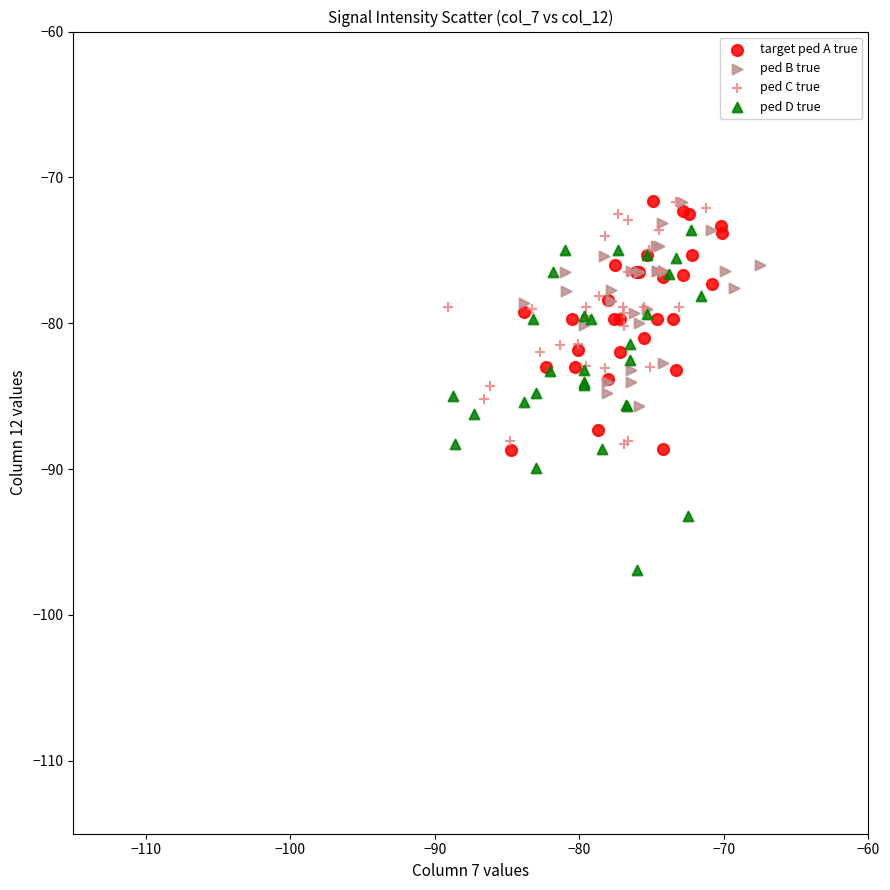

Which series contains the lowest Y value?

ped D true